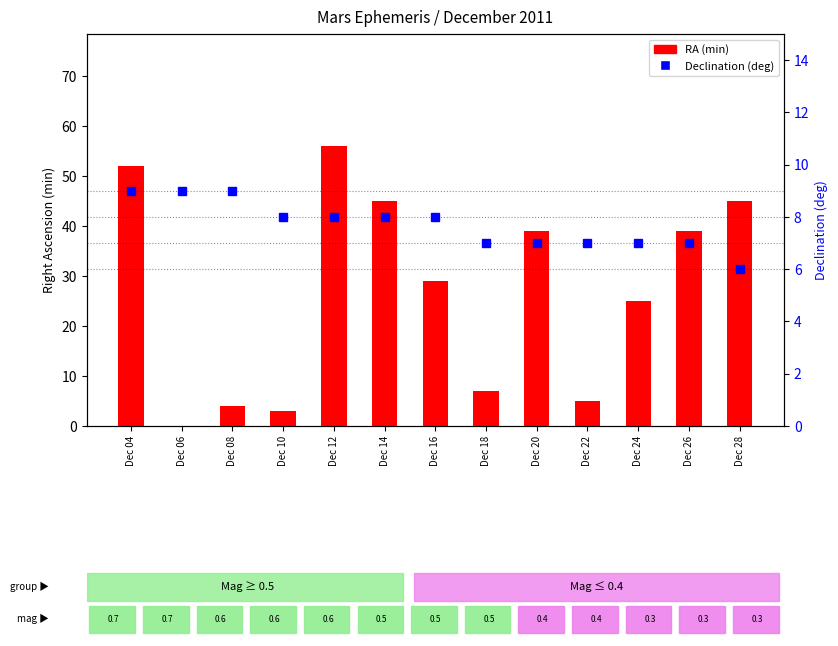

True or false: RA (min) has a value of 9 at Dec 22.

False